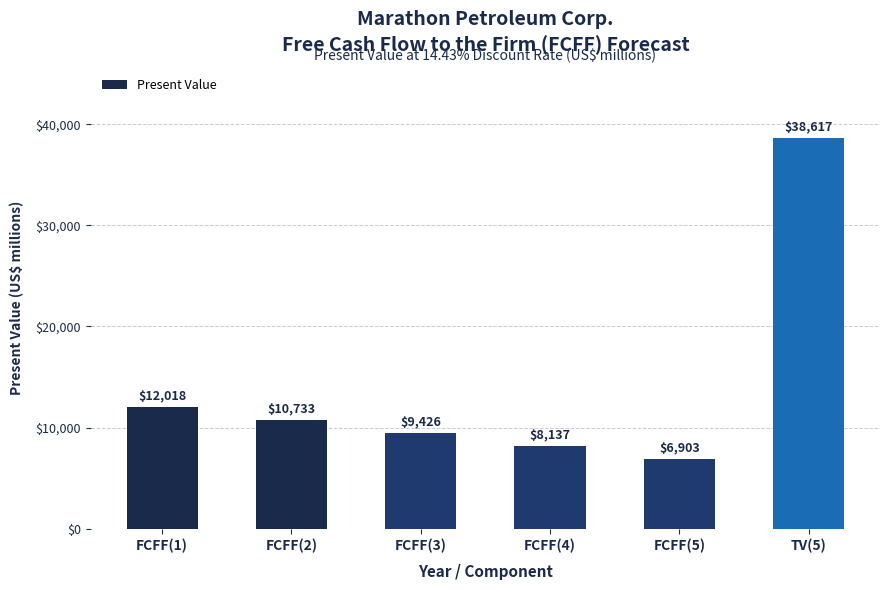

What is the smallest value displayed?

6903